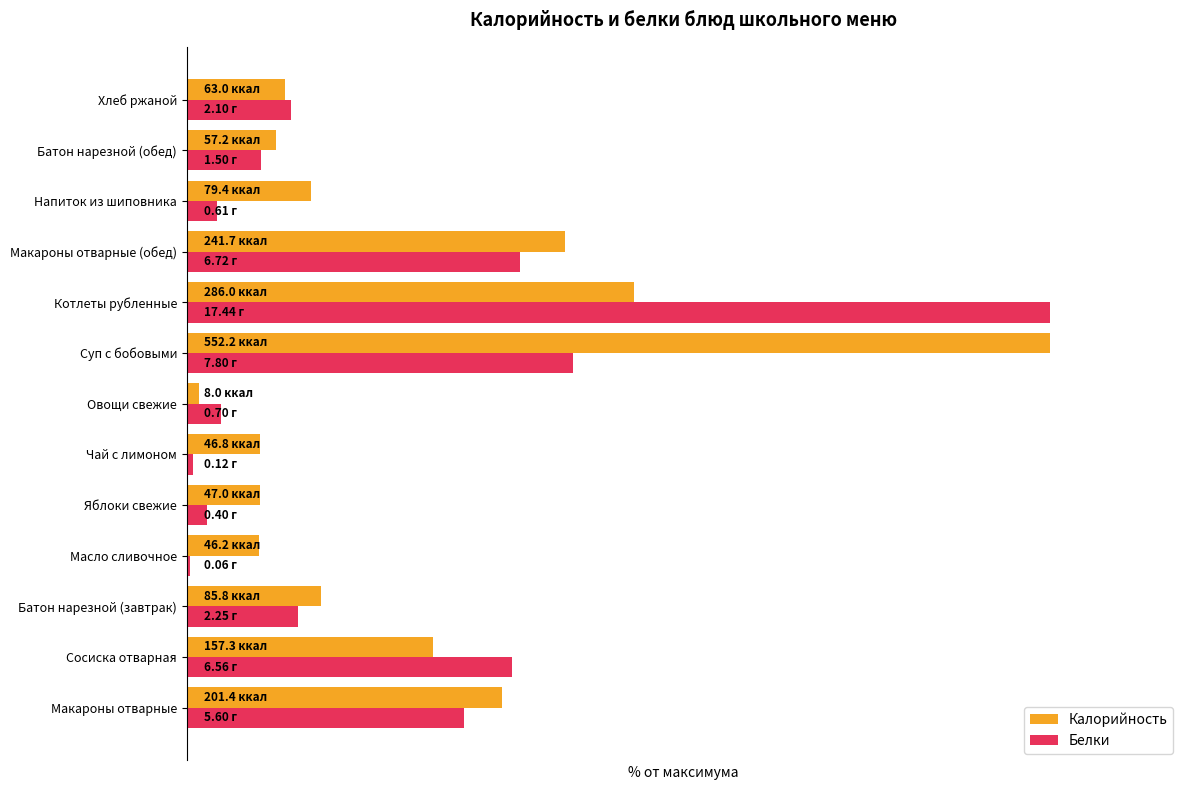

Which category has the highest value in the Белки series?

Котлеты рубленные